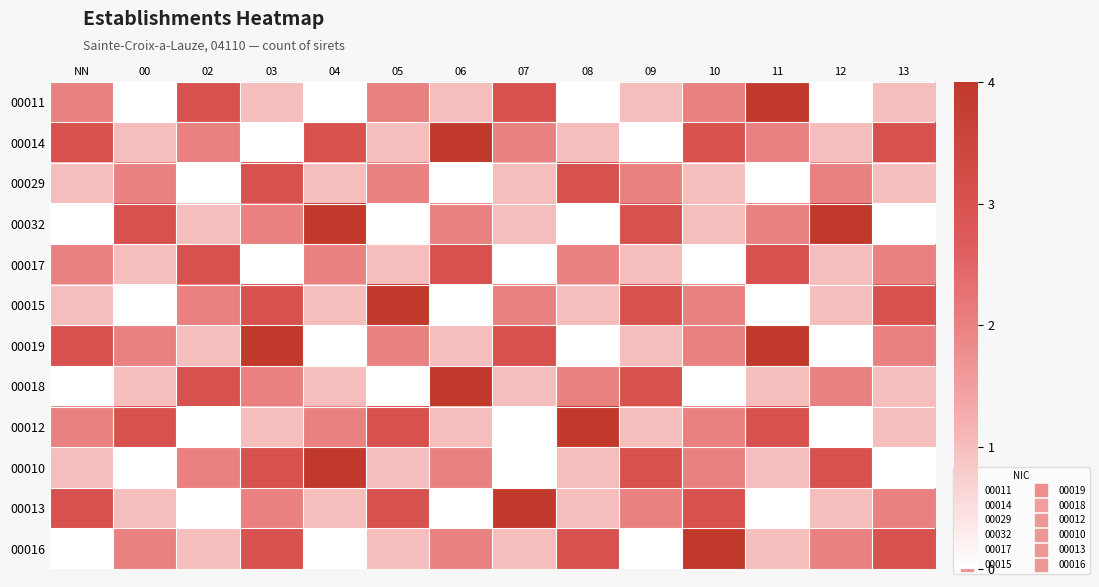

How many categories are shown in the chart?

14